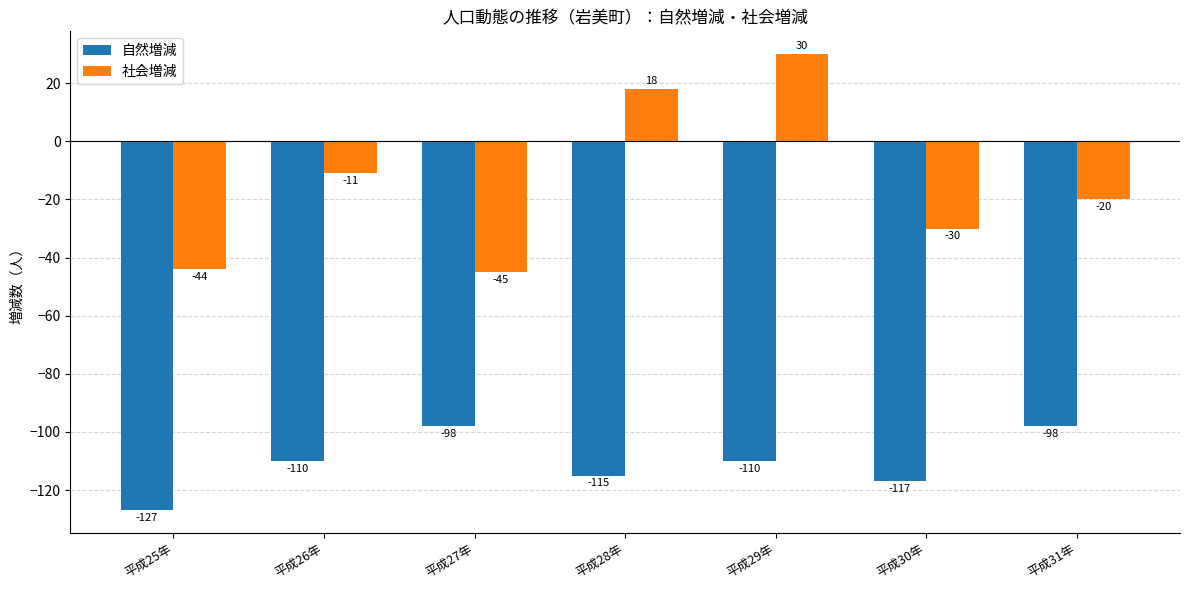

Reading left to right, transcribe all the data shown in this chart.

自然増減: 平成25年=-127	平成26年=-110	平成27年=-98	平成28年=-115	平成29年=-110	平成30年=-117	平成31年=-98
社会増減: 平成25年=-44	平成26年=-11	平成27年=-45	平成28年=18	平成29年=30	平成30年=-30	平成31年=-20